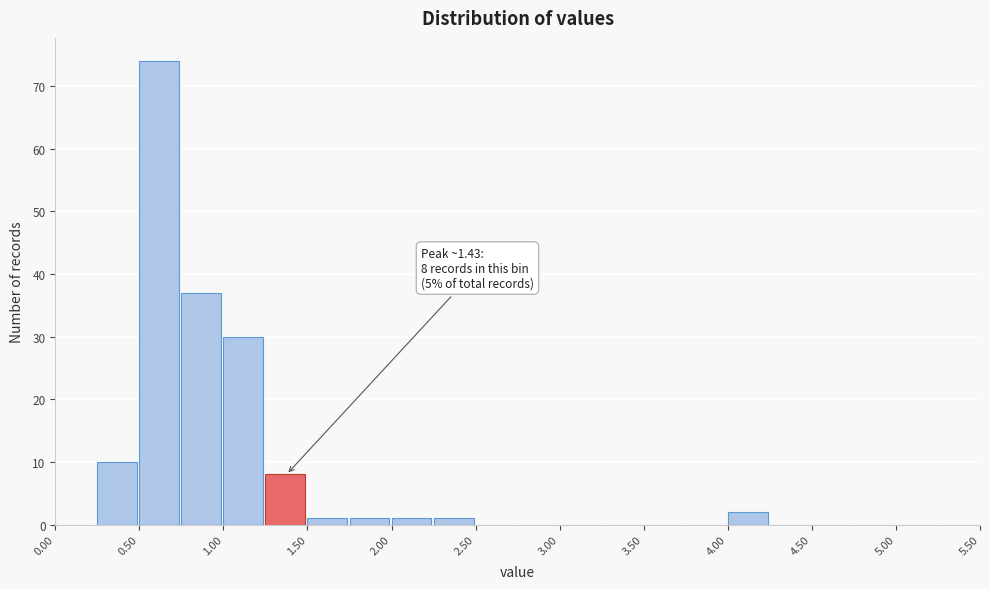

Which range on the x-axis has the tallest bar?

0.50 to 0.75